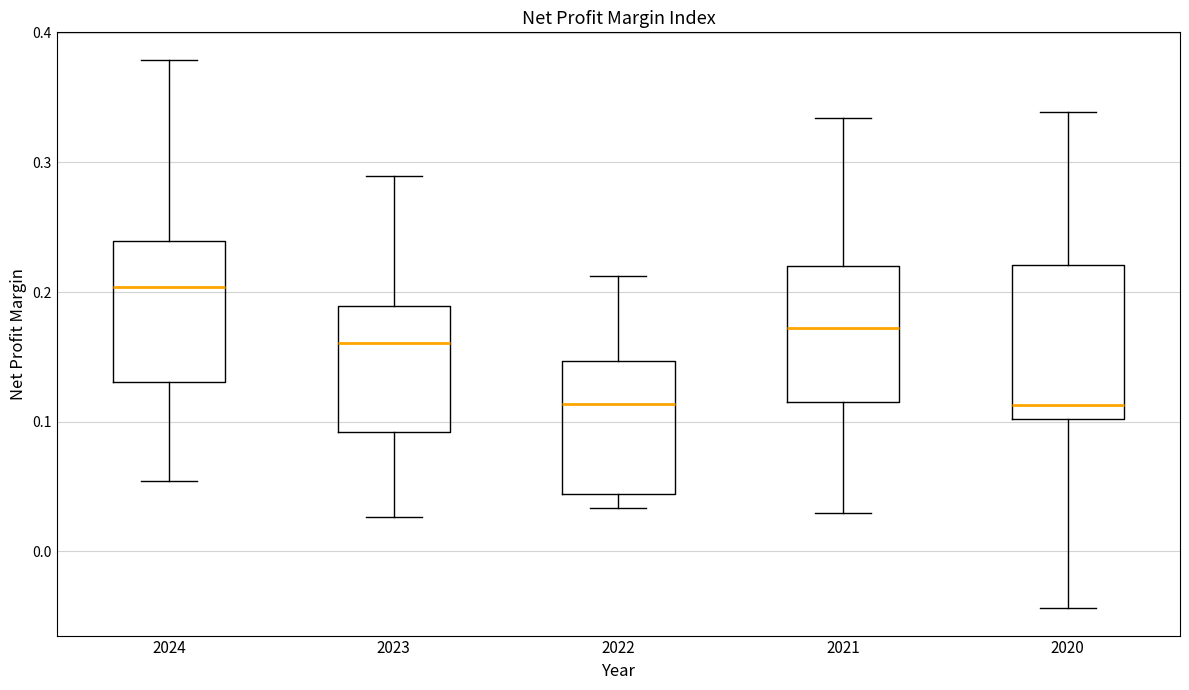

Which box is the tallest, from its lower edge to its upper edge?

2020